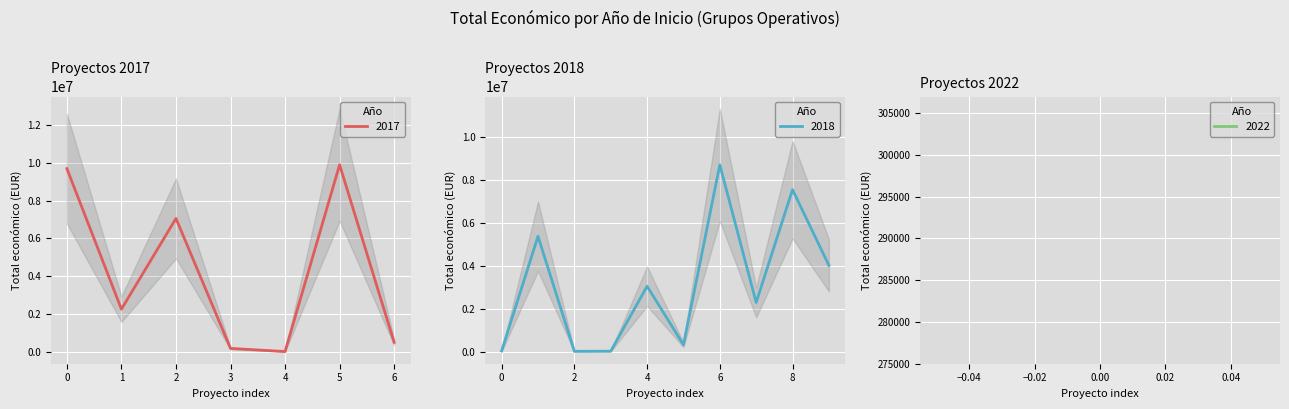

The 2017 series shows 17420139 at 0. True or false?

False